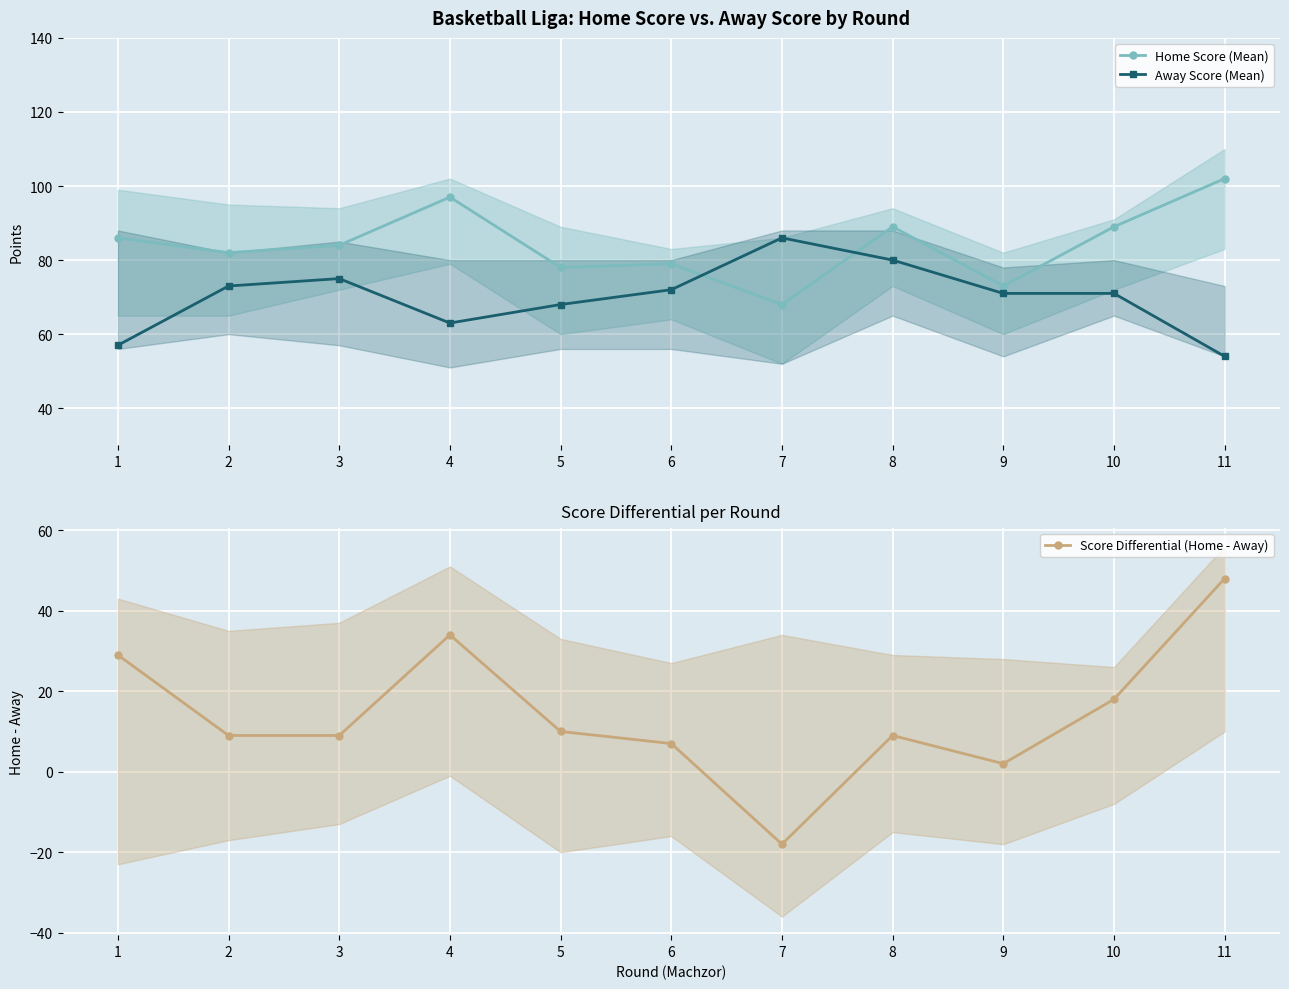

What are all the series names shown in the legend?

Home Score (Mean), Away Score (Mean), Score Differential (Home - Away)